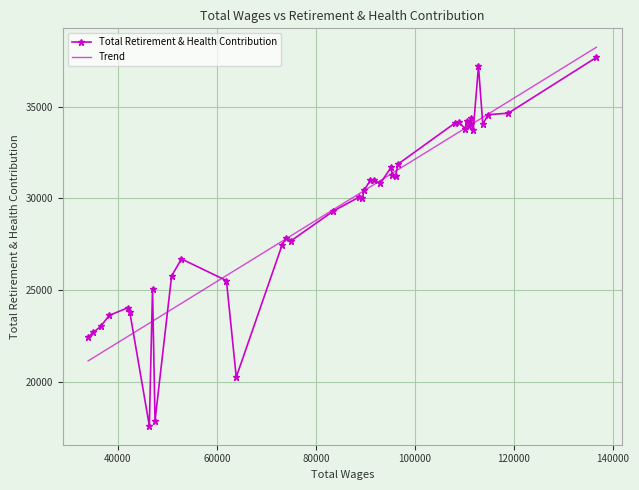

What is the greatest value displayed?

38243.2